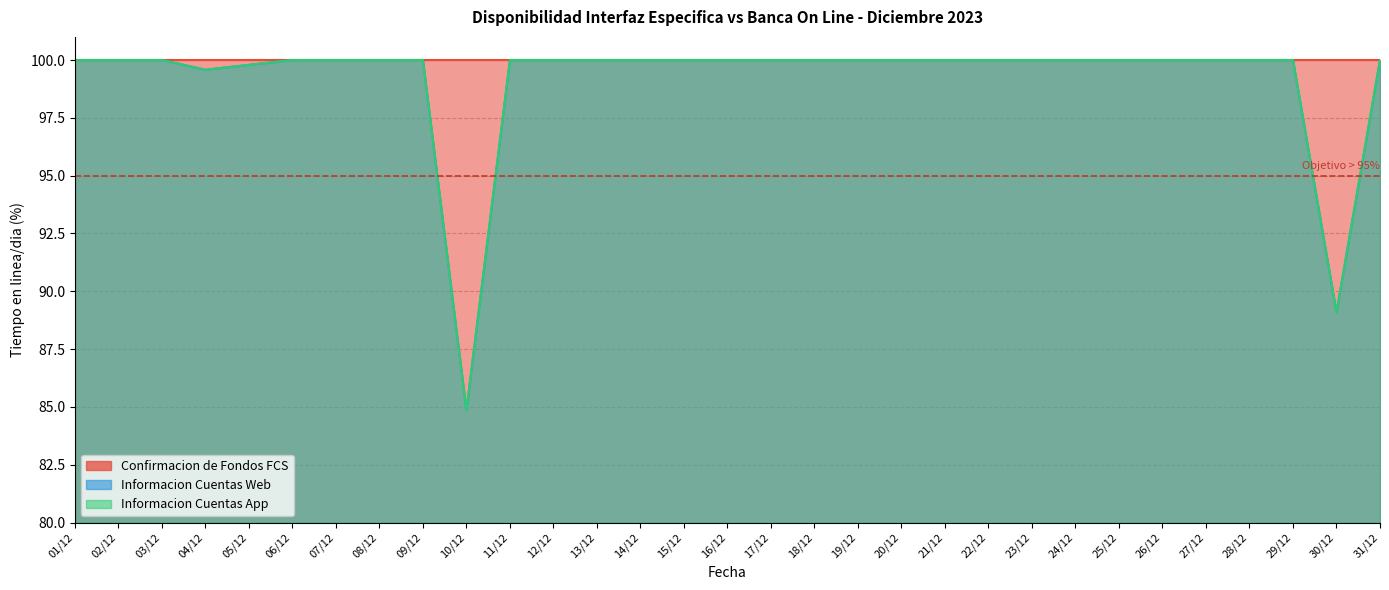

Which category has the highest value in the Informacion Cuentas Web series?

01/12